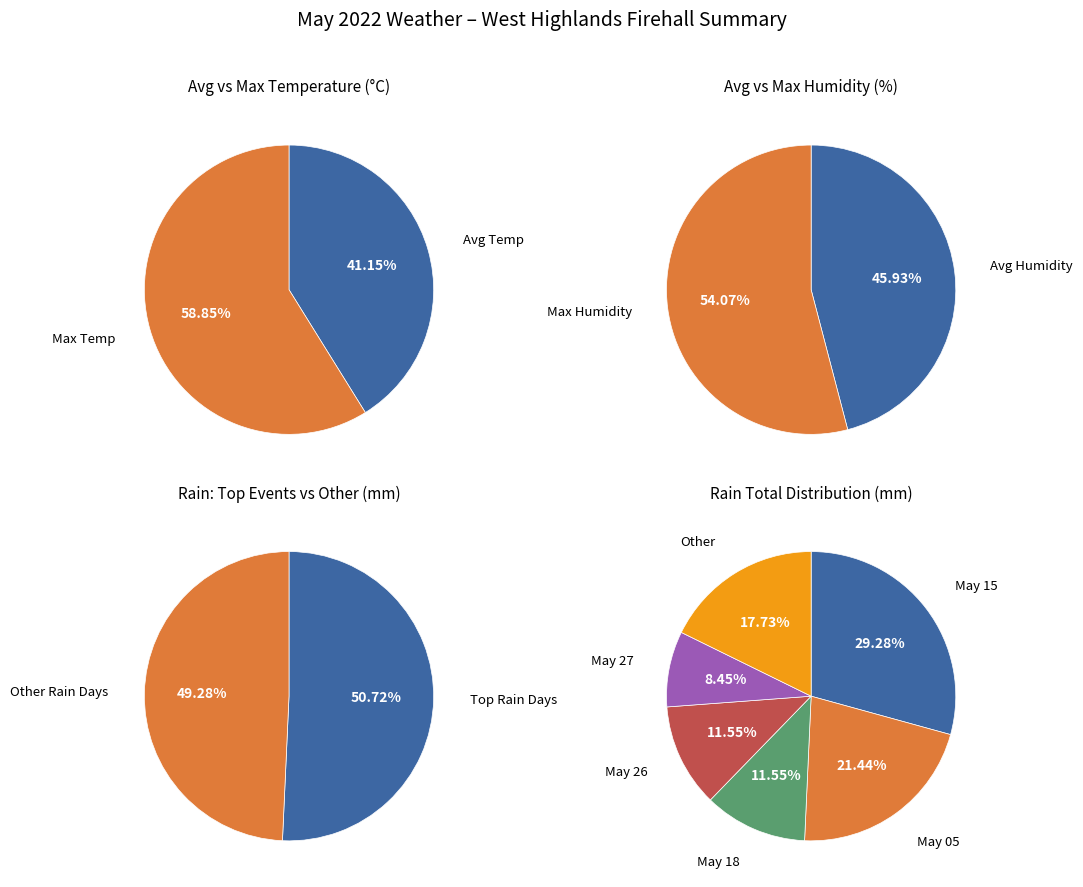

Do 20 and 17 together represent more than half of the pie?

No